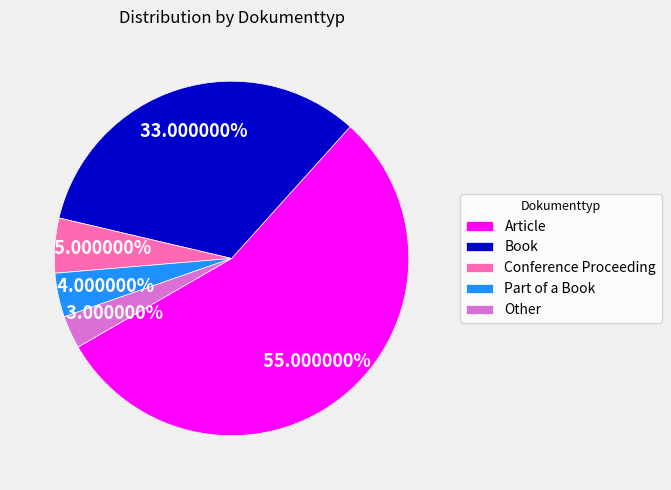

To the nearest percent, what portion does Part of a Book represent?

4%